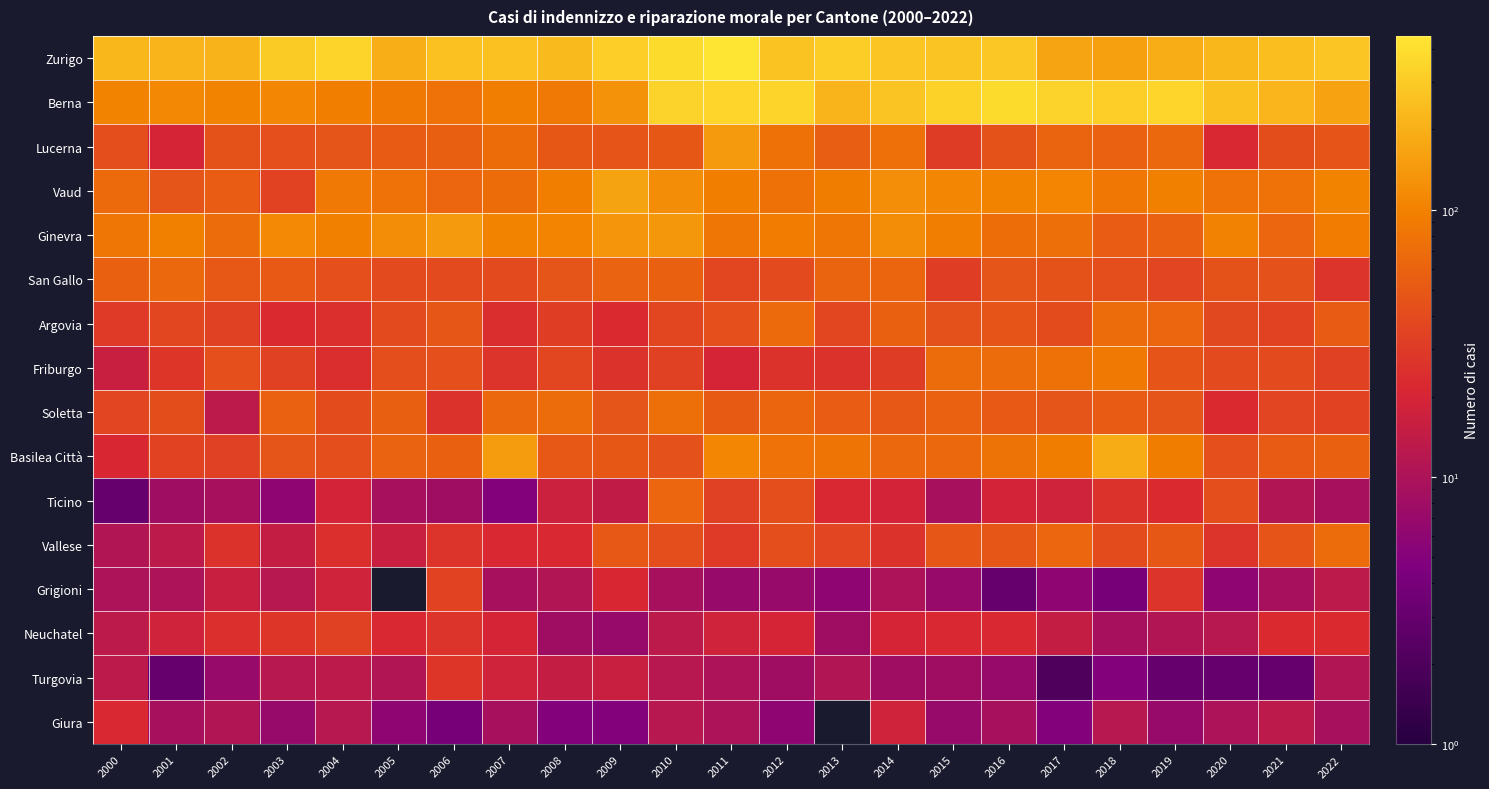

Between 2016 and 2001, which is larger?

2016